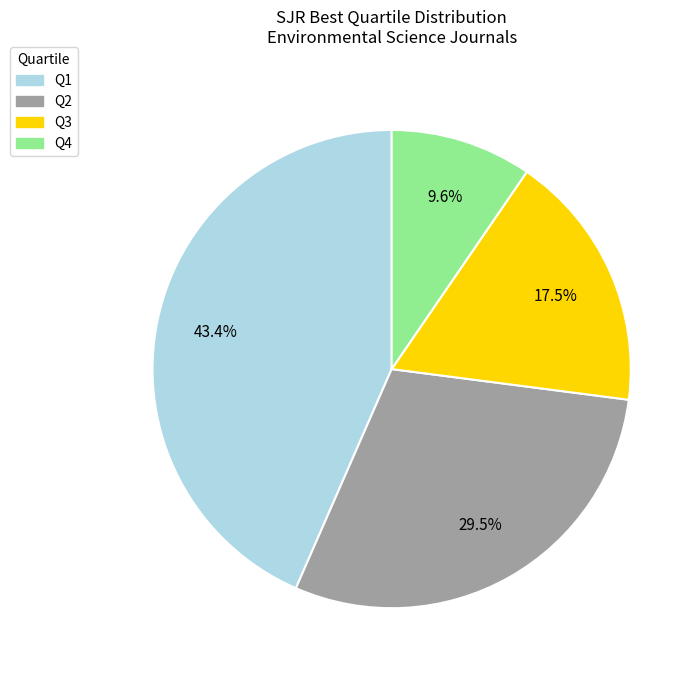

What portion of the pie excludes Q4?

90.4%